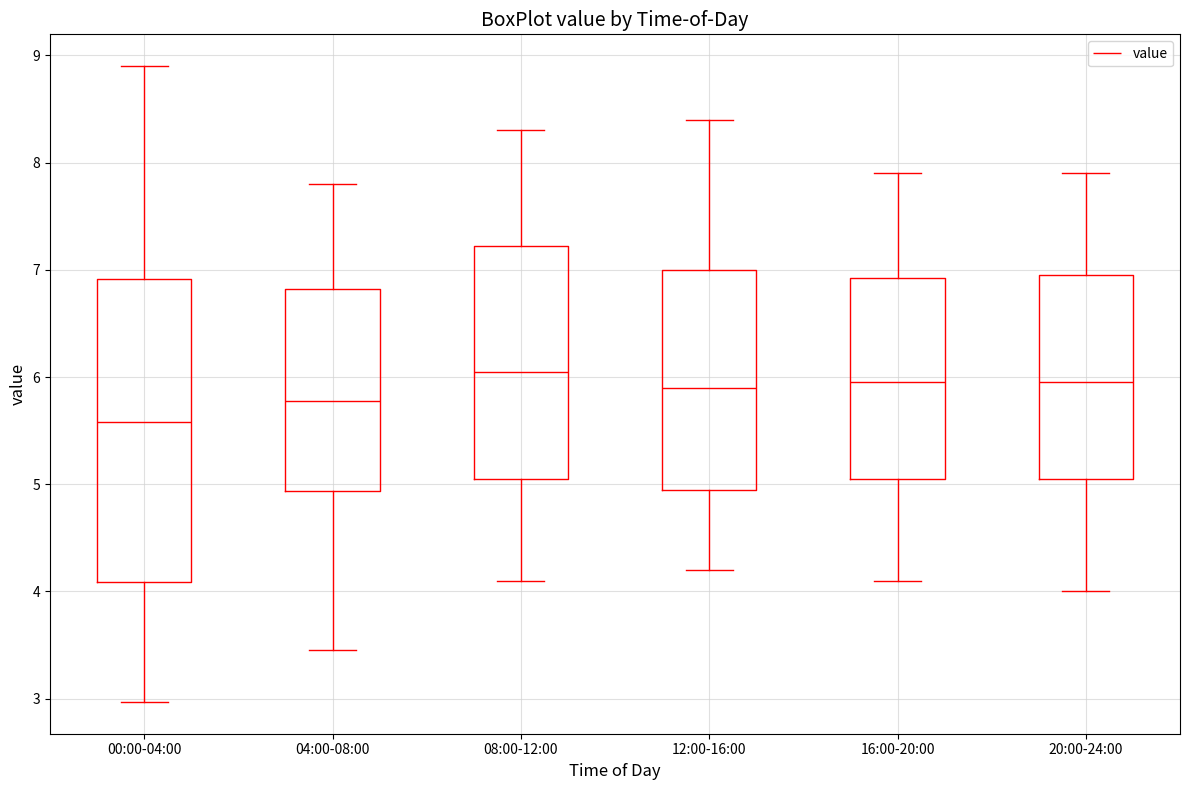

Comparing the boxes themselves (not the whiskers), which one is the tallest?

00:00-04:00